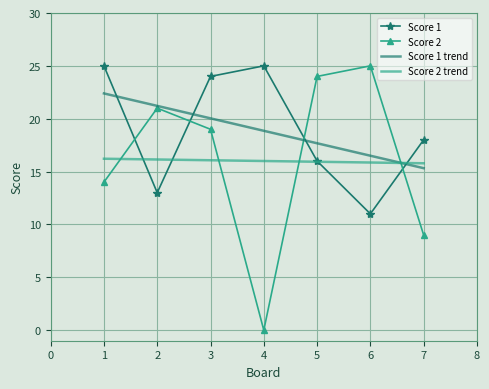

The Score 2 series shows 0.0 at 4. True or false?

True